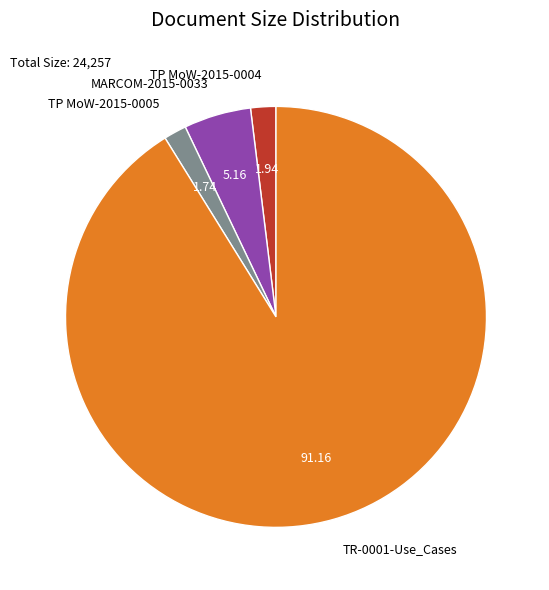

Approximately how many times larger is the value at TR-0001-Use_Cases compared to TP MoW-2015-0005?

52.3